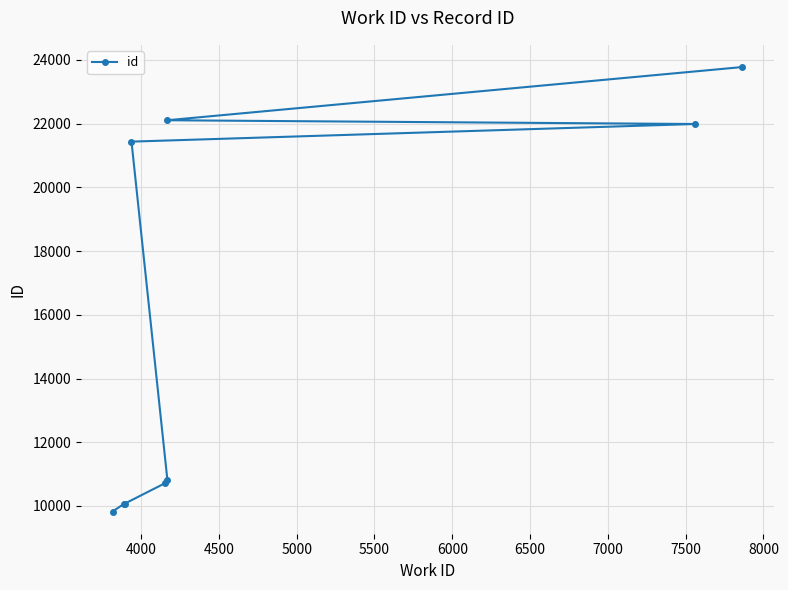

What is the value of the 1st point from the left?

9825